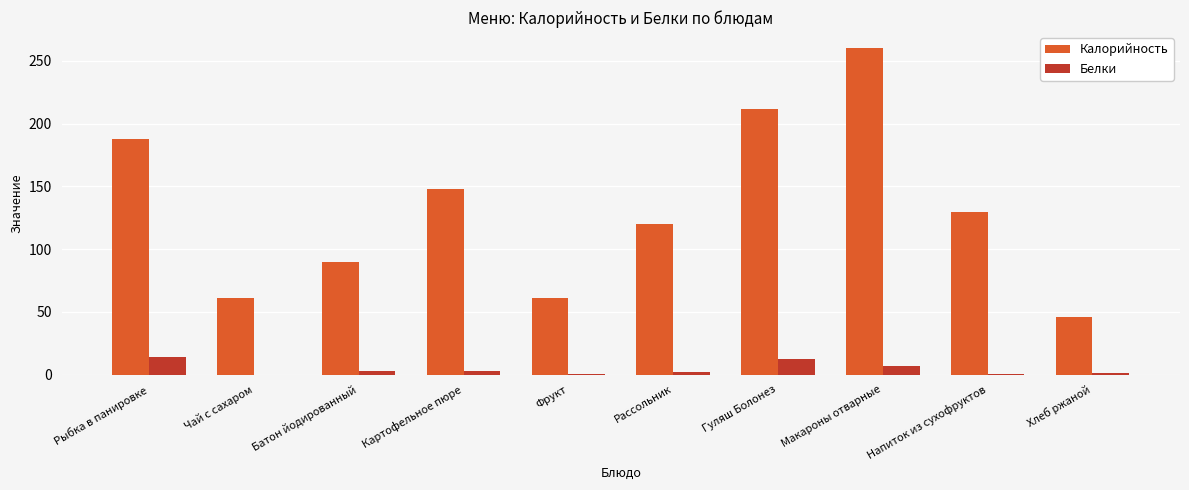

Is the value of Белки at Гуляш Болонез greater than the value of Калорийность at Фрукт?

No